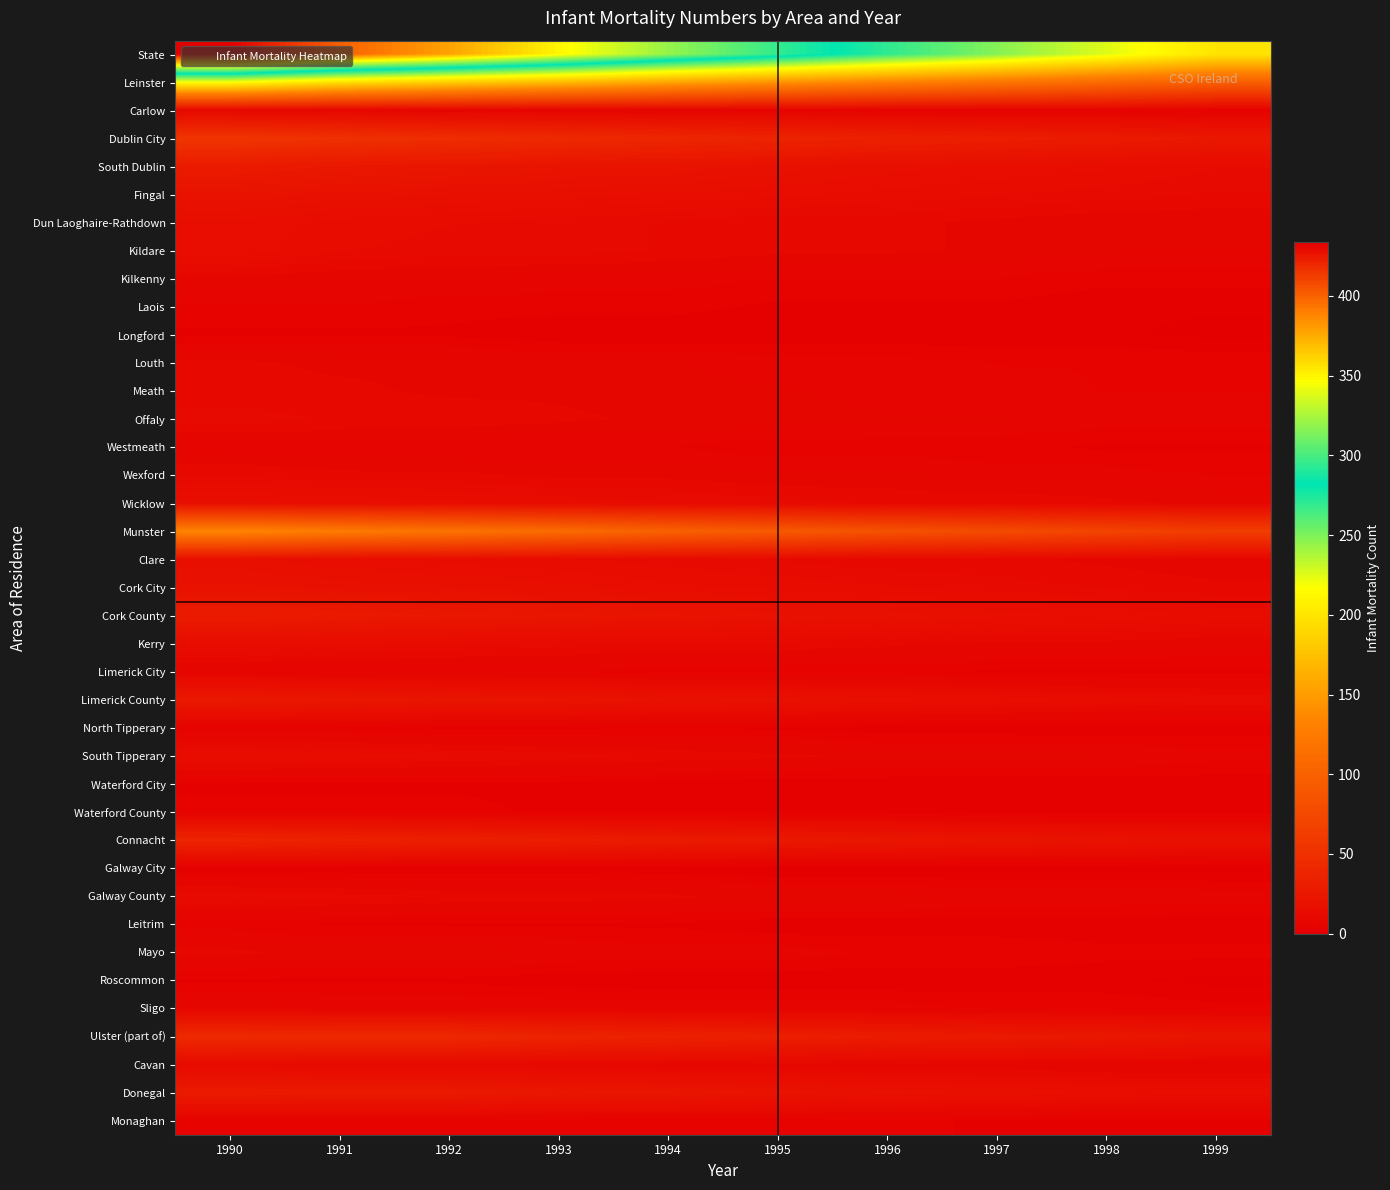

Which series changed the most between 1993 and 1994?

State